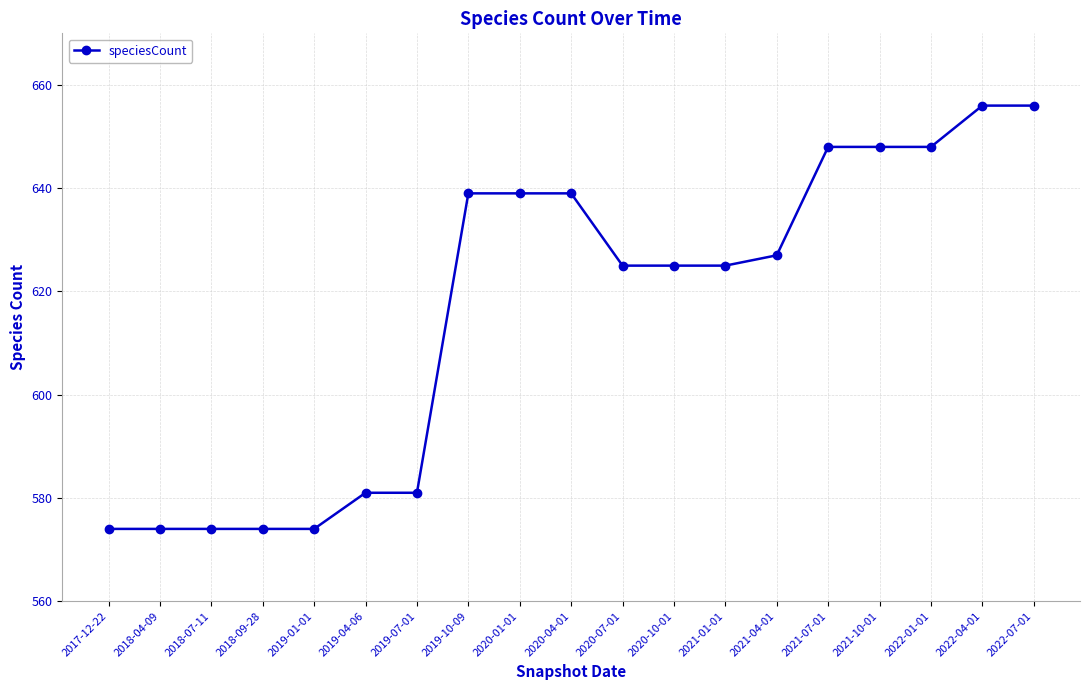

How many categories are shown in the chart?

19